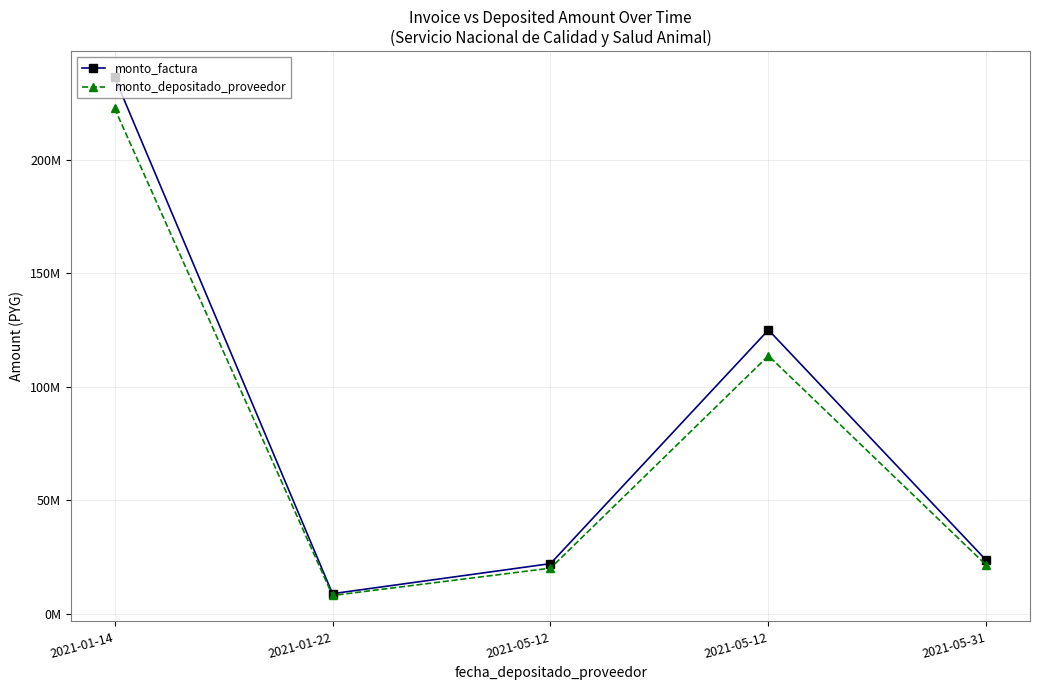

Rank the series by their maximum value, from lowest to highest.

monto_depositado_proveedor, monto_factura